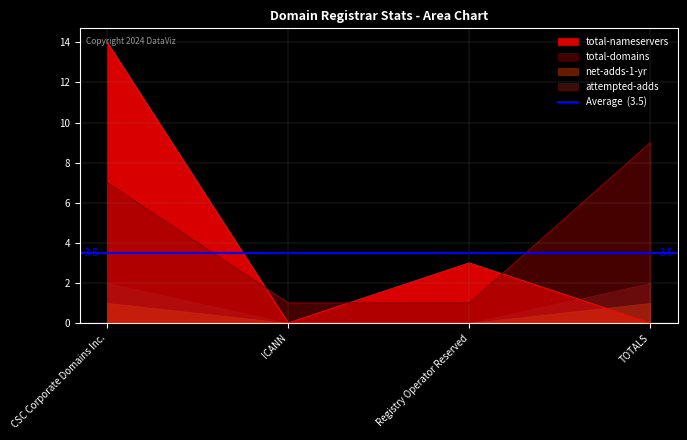

Which series ends up on top after the final intersection of total-nameservers and total-domains?

total-domains